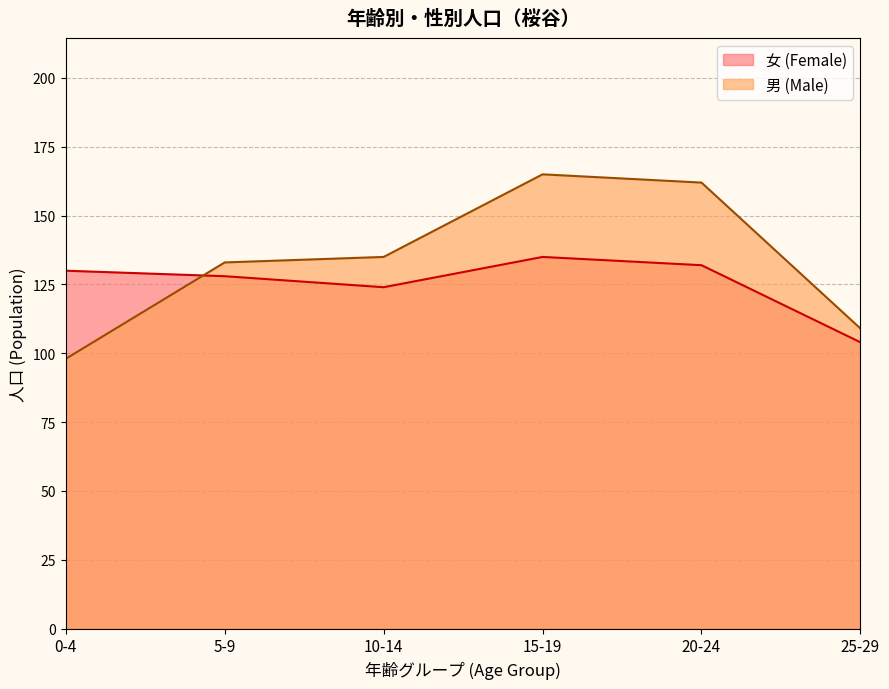

How many data points in 男 (Male) are less than 135?

3